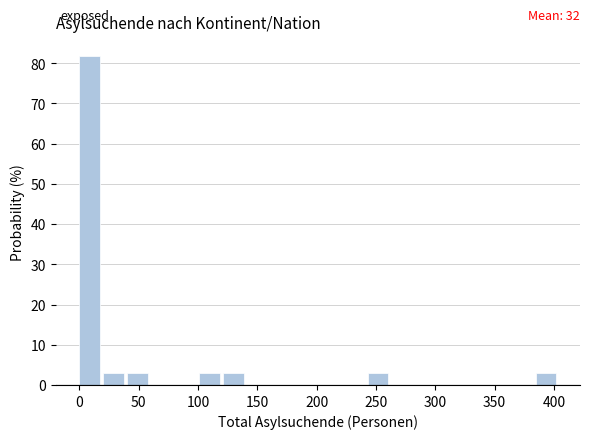

Over which range of the x-axis is the bar tallest?

0 to 20